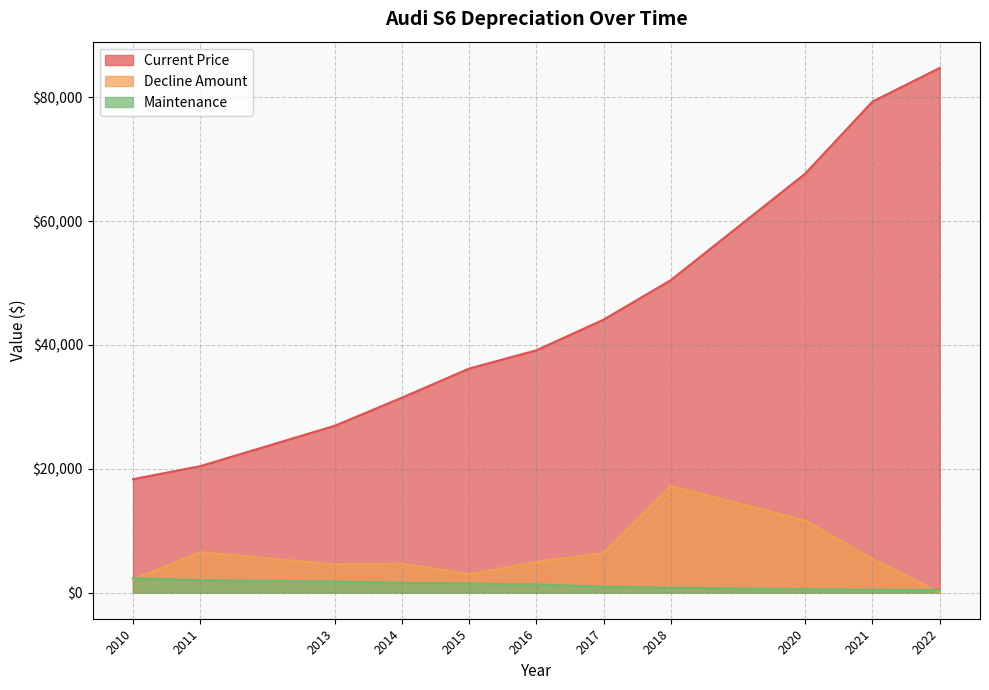

Where do Decline Amount and Maintenance first cross each other?

2010 and 2011